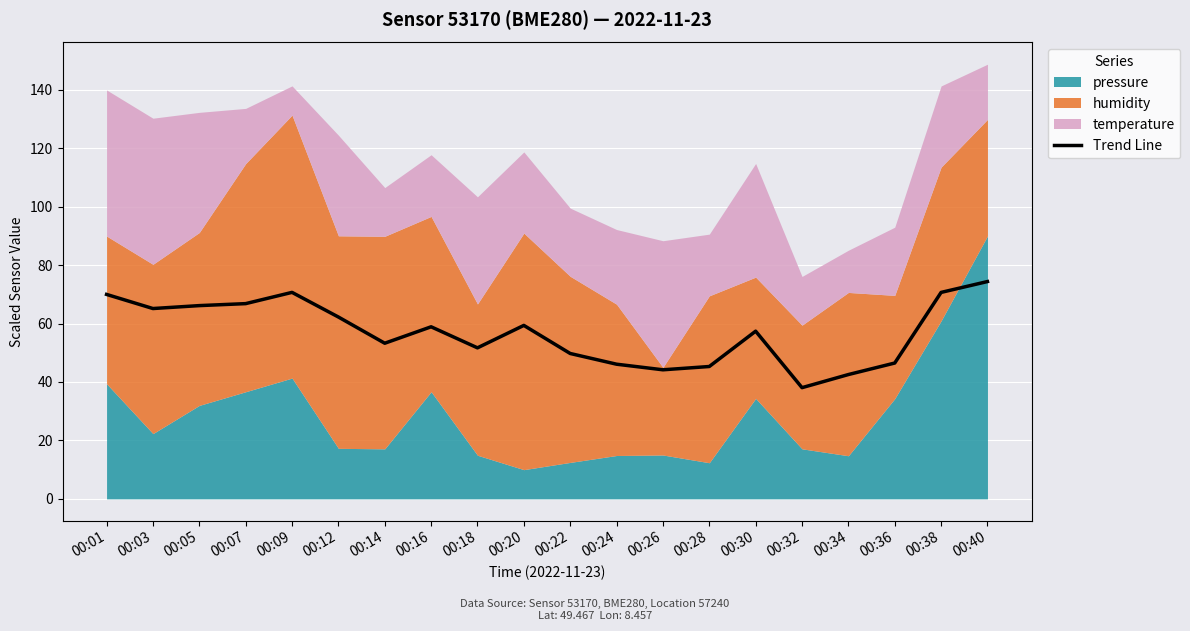

What value does the data have at 00:38?

70.7